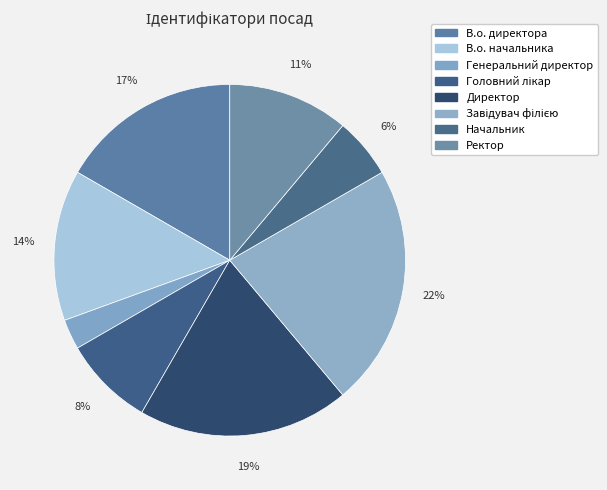

Is there any slice that represents more than half of the pie?

No